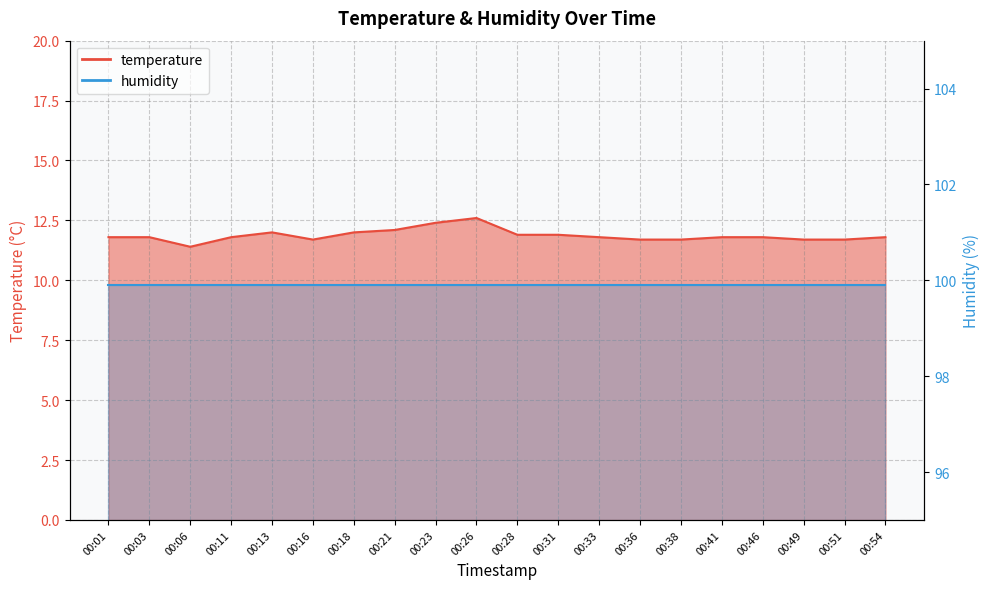

What is the ratio of the value at 00:01 to the value at 00:16?

1.0